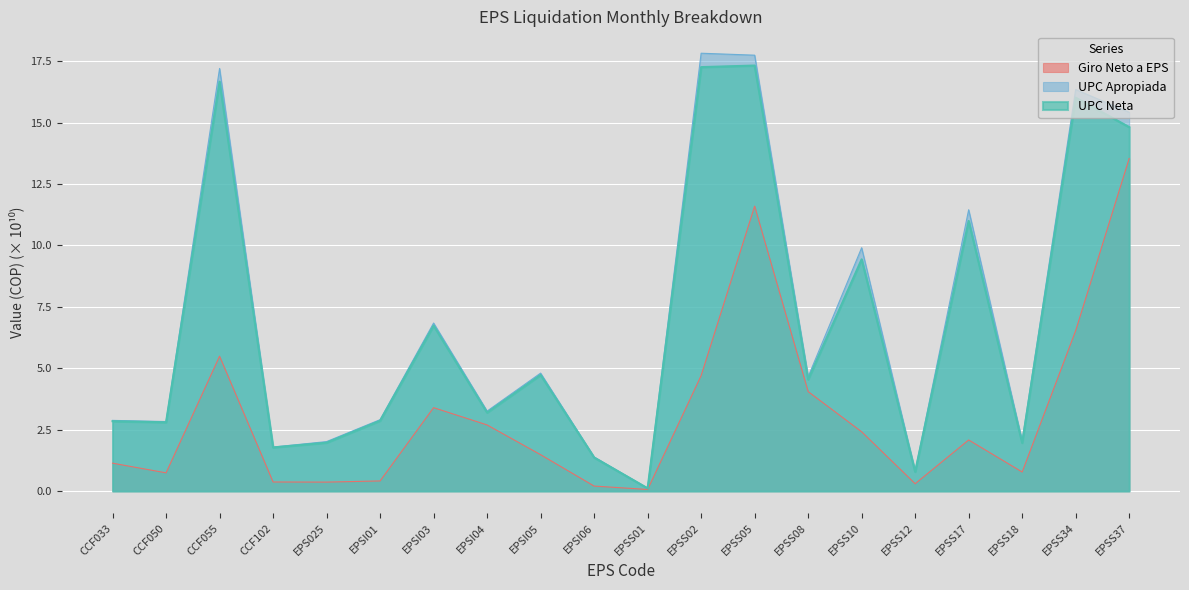

Reading left to right, list all the values displayed in this chart.

UPC Apropiada: CCF033=2.9	CCF050=2.8	CCF055=17.2	CCF102=1.8	EPS025=2.0	EPSI01=2.9	EPSI03=6.8	EPSI04=3.3	EPSI05=4.8	EPSI06=1.4	EPSS01=0.1	EPSS02=17.8	EPSS05=17.7	EPSS08=4.7	EPSS10=9.9	EPSS12=0.8	EPSS17=11.5	EPSS18=2.0	EPSS34=16.3	EPSS37=15.4
UPC Neta: CCF033=2.8	CCF050=2.8	CCF055=16.7	CCF102=1.8	EPS025=2.0	EPSI01=2.9	EPSI03=6.7	EPSI04=3.2	EPSI05=4.7	EPSI06=1.4	EPSS01=0.1	EPSS02=17.3	EPSS05=17.3	EPSS08=4.5	EPSS10=9.4	EPSS12=0.8	EPSS17=11.0	EPSS18=2.0	EPSS34=16.0	EPSS37=14.8
Giro Neto a EPS: CCF033=1.1	CCF050=0.7	CCF055=5.5	CCF102=0.4	EPS025=0.4	EPSI01=0.4	EPSI03=3.4	EPSI04=2.7	EPSI05=1.5	EPSI06=0.2	EPSS01=0.1	EPSS02=4.7	EPSS05=11.6	EPSS08=4.1	EPSS10=2.4	EPSS12=0.3	EPSS17=2.1	EPSS18=0.8	EPSS34=6.5	EPSS37=13.5